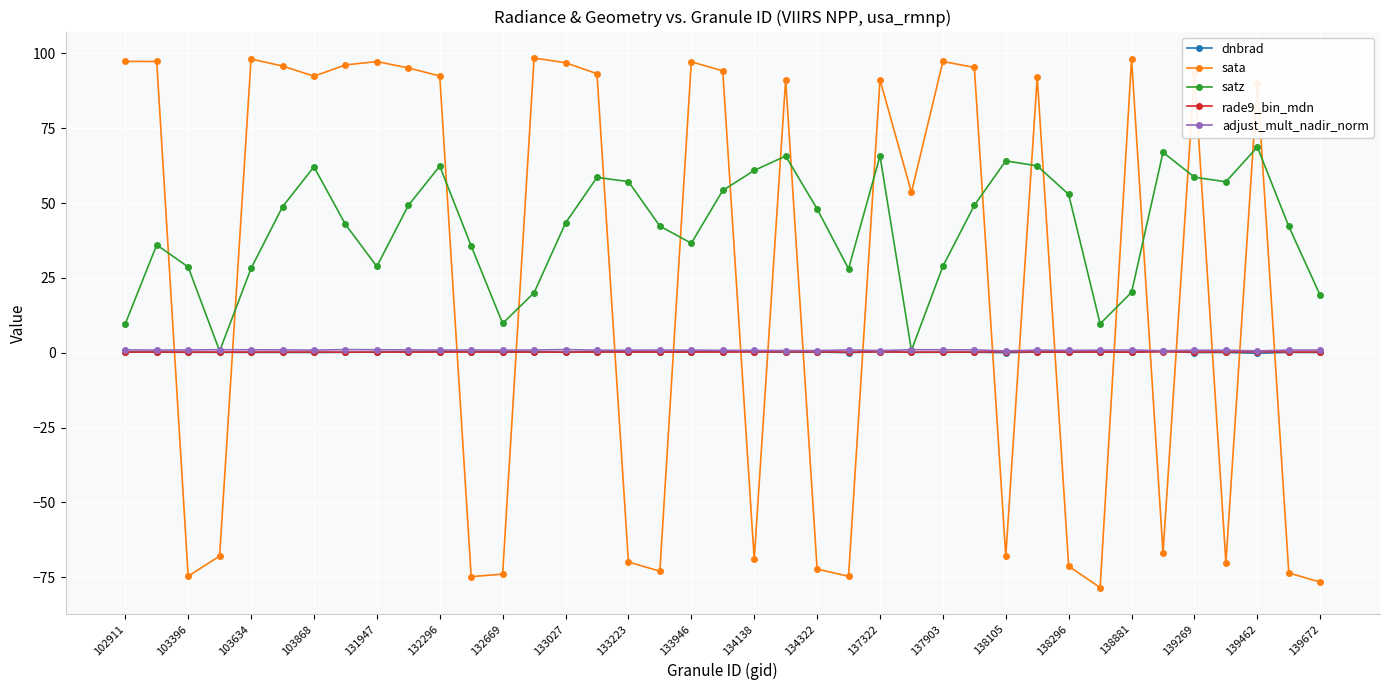

Which series has the largest range (max minus min)?

sata